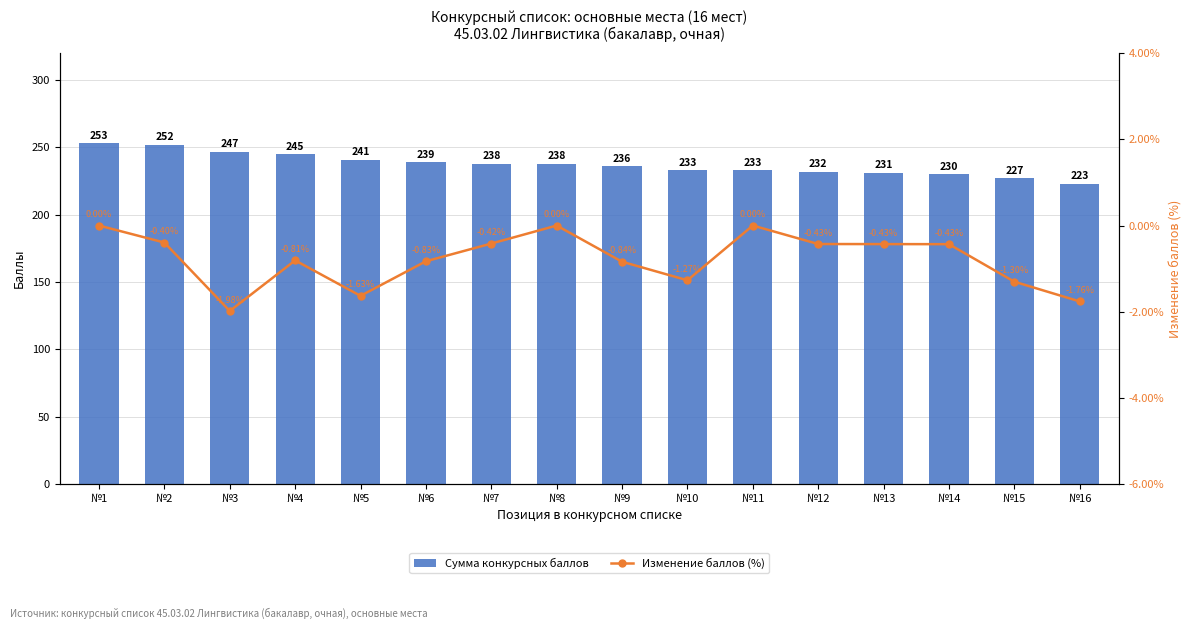

Reading right to left, list all the values displayed in this chart.

Сумма конкурсных баллов: 223.0	227.0	230.0	231.0	232.0	233.0	233.0	236.0	238.0	238.0	239.0	241.0	245.0	247.0	252.0	253.0
Изменение баллов (%): -1.8	-1.3	-0.4	-0.4	-0.4	0.0	-1.3	-0.8	0.0	-0.4	-0.8	-1.6	-0.8	-2.0	-0.4	0.0